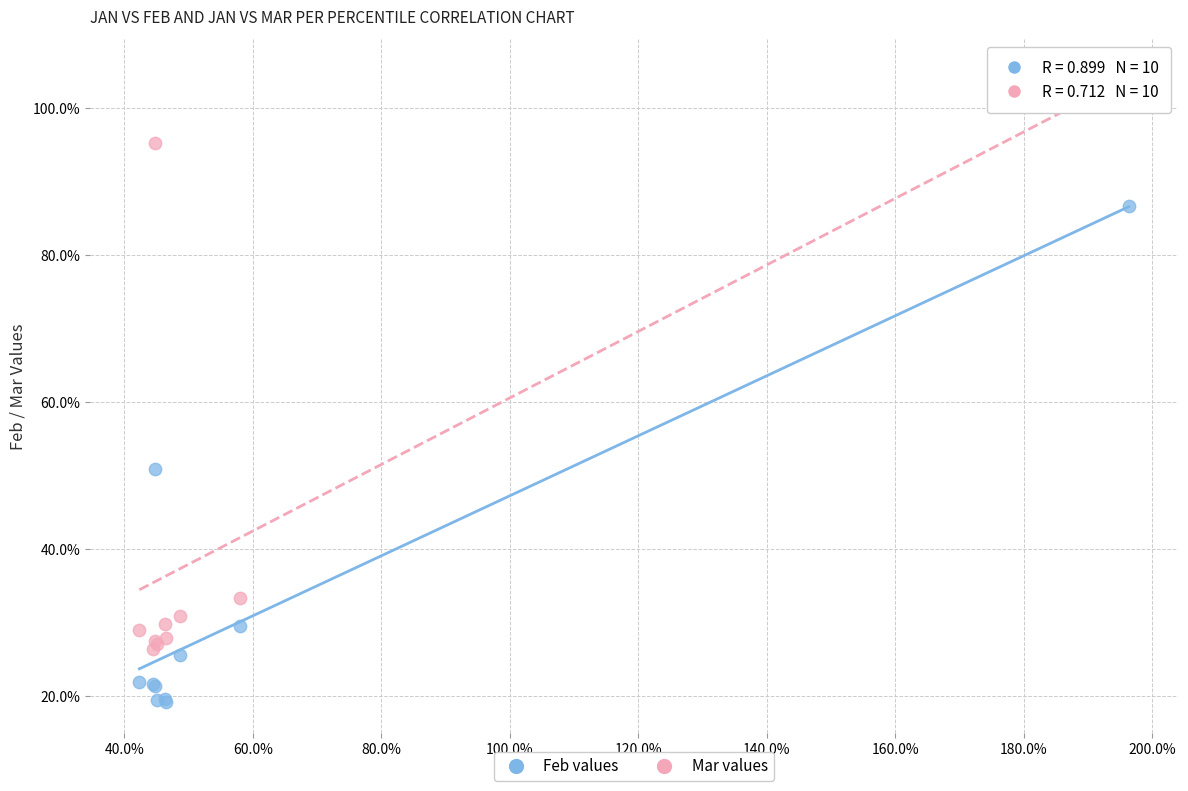

Which series has the widest spread of Y values?

Mar values